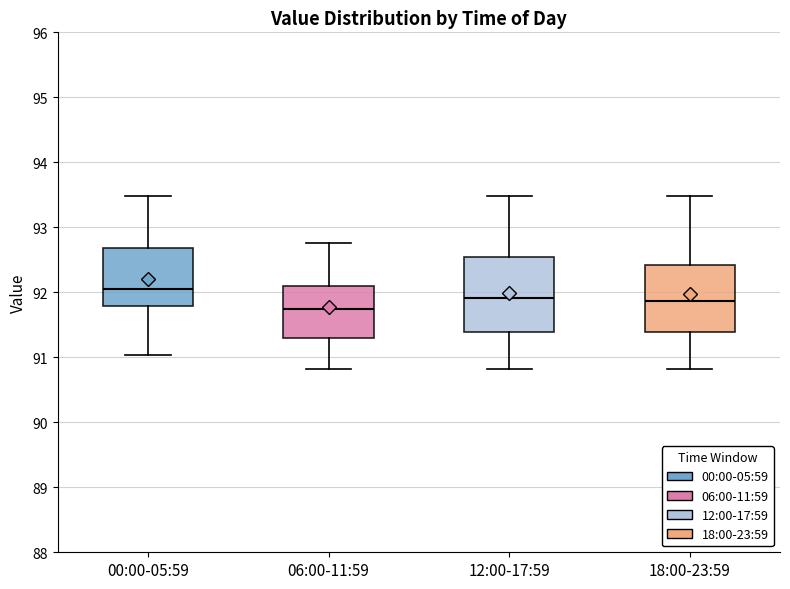

Which box has the lowest median line?

06:00-11:59